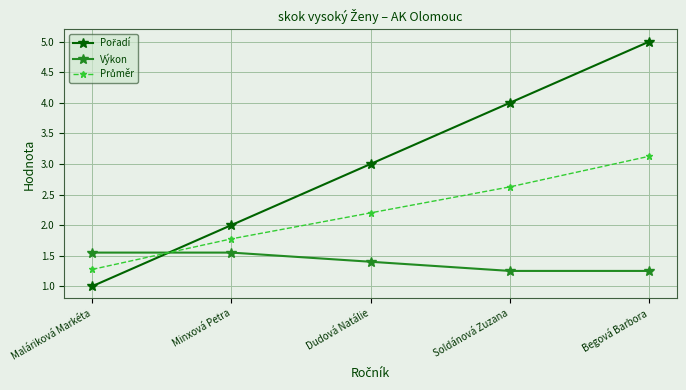

What is the label of the 4th point from the left?

Soldánová Zuzana